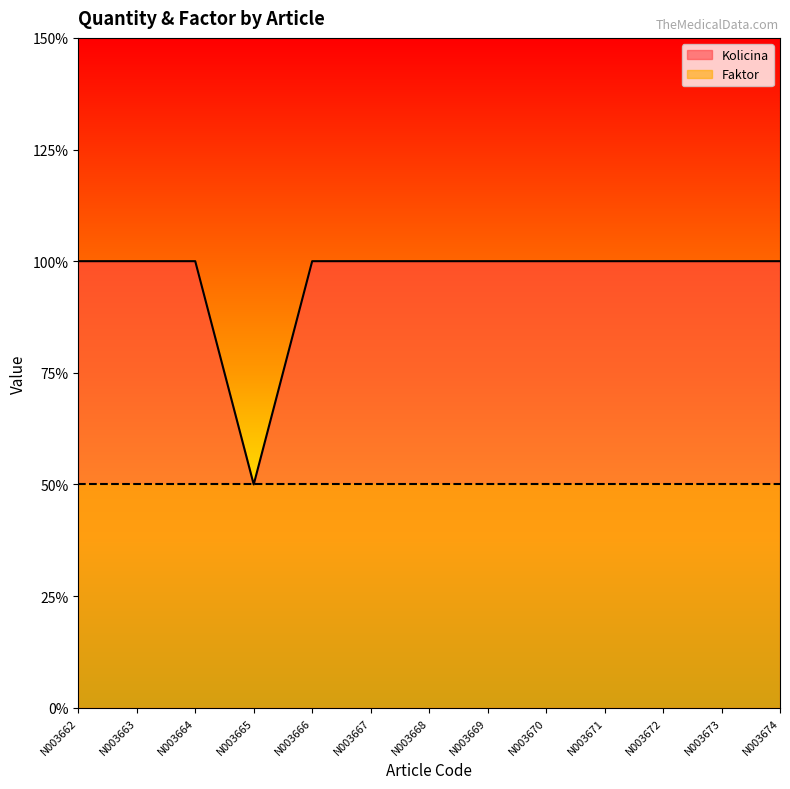

Between N003667 and N003670, which is larger?

N003667